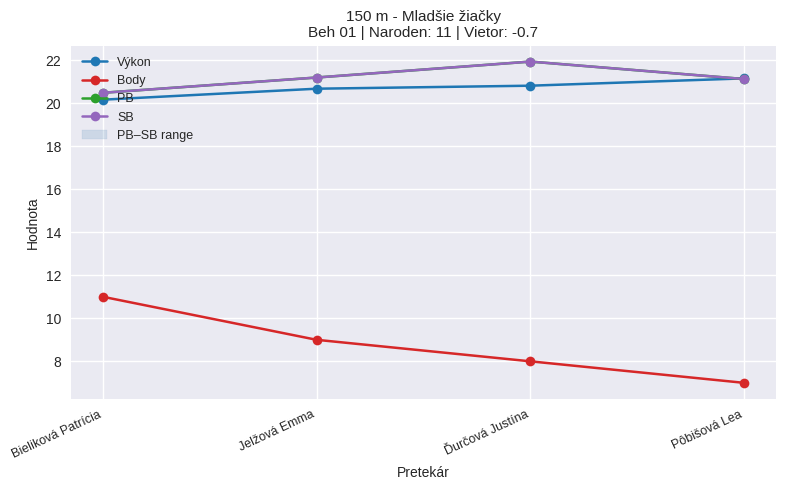

List the labels in order of PB value, largest first.

Ďurčová Justína, Jelžová Emma, Pôbišová Lea, Bieliková Patrícia